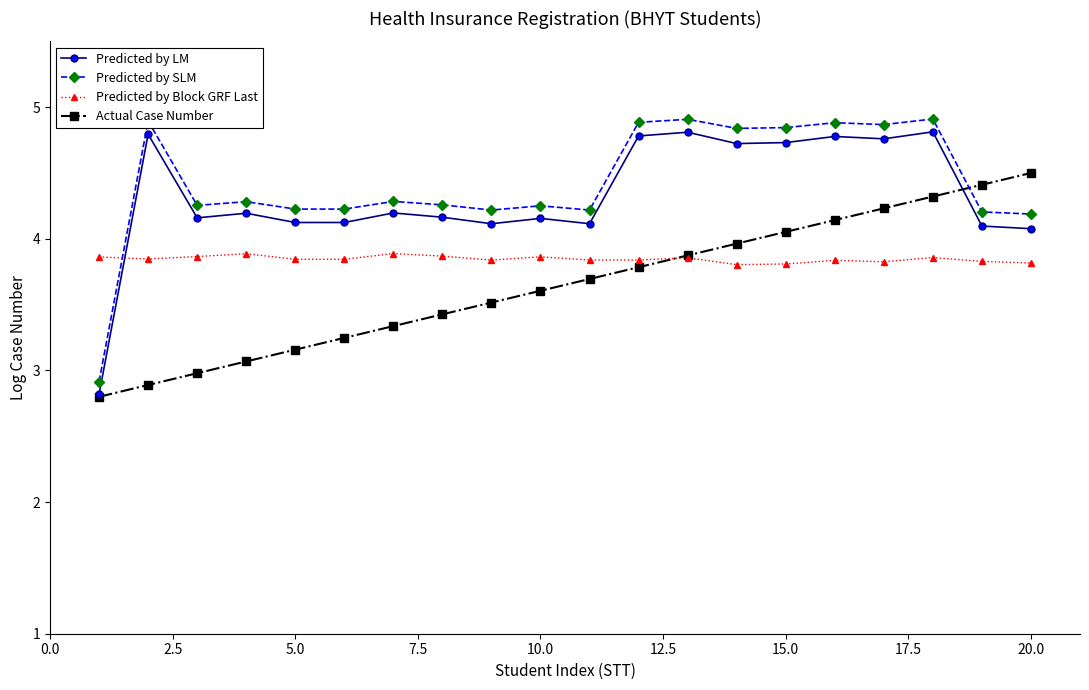

What is the value of the Actual Case Number point at the 14th from the left?

4.0